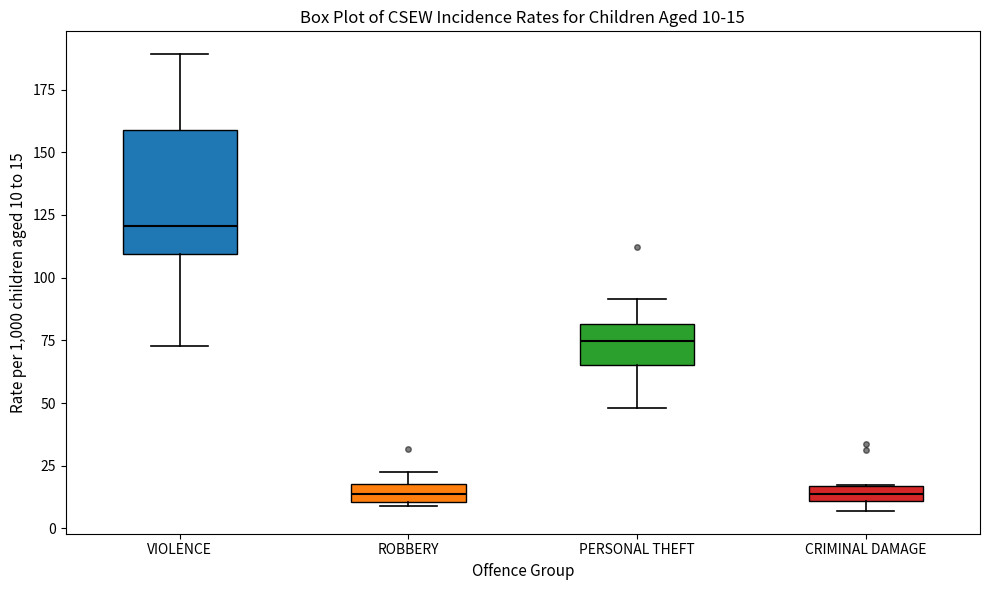

Comparing the boxes themselves (not the whiskers), which one is the tallest?

VIOLENCE